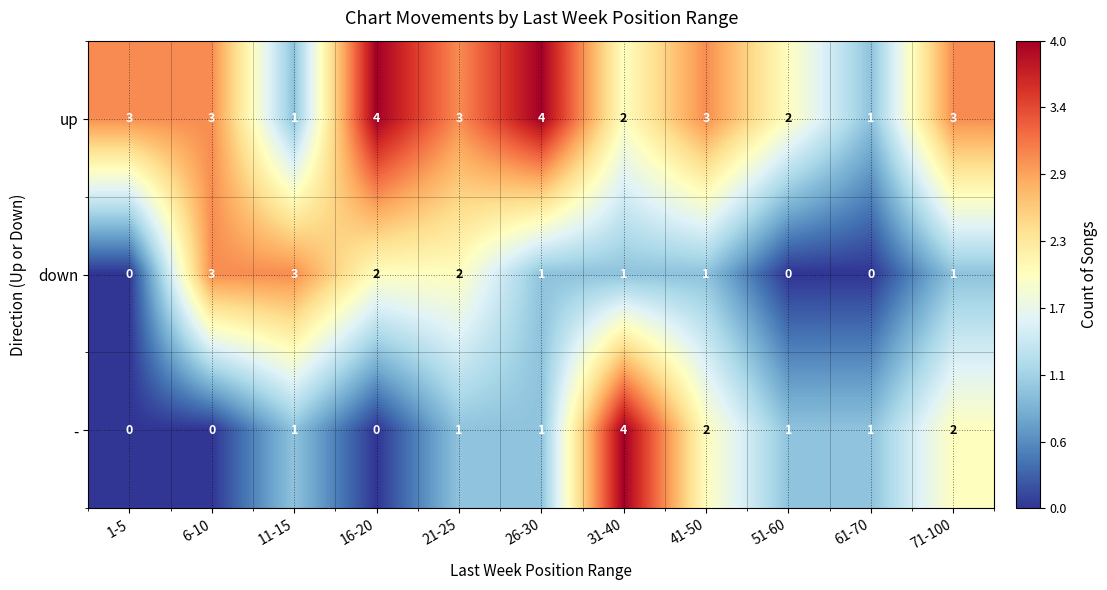

At which category is the sum across all series the highest?

31-40